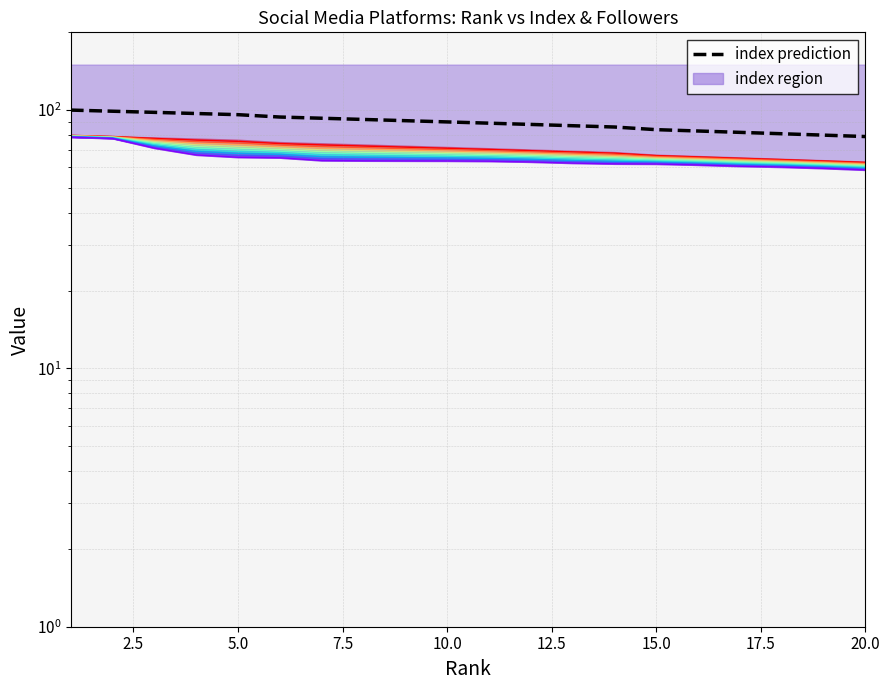

Reading left to right, list all the values displayed in this chart.

100	99	98	97	96	94	93	92	91	90	89	88	87	86	84	83	82	81	80	79